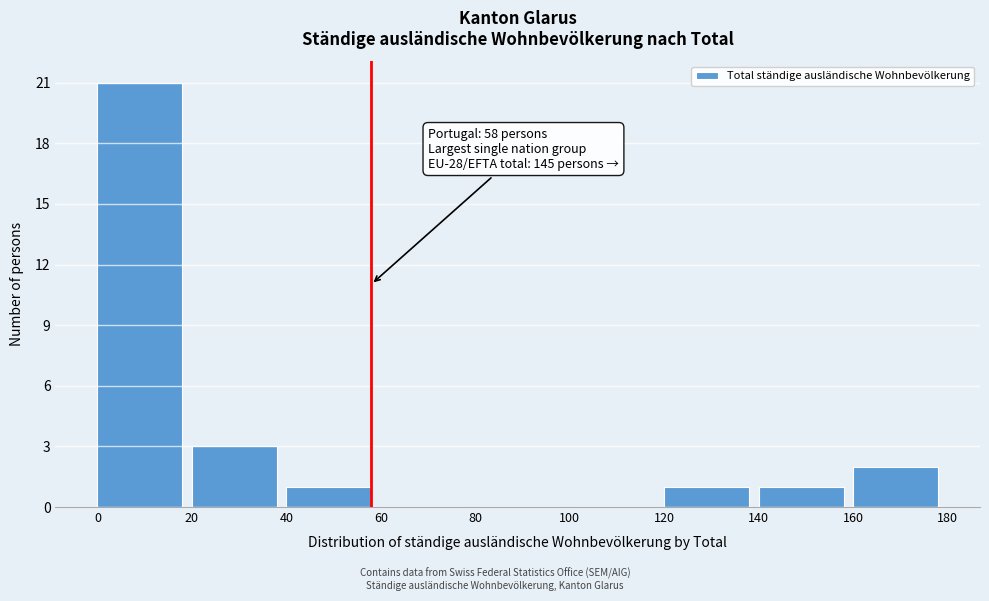

Which range on the x-axis has the tallest bar?

0 to 20